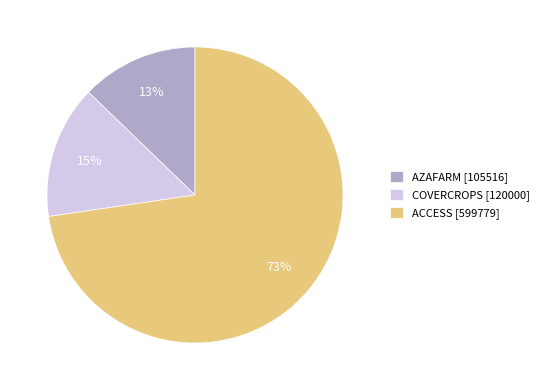

Do COVERCROPS [120000] and AZAFARM [105516] together represent more than half of the pie?

No